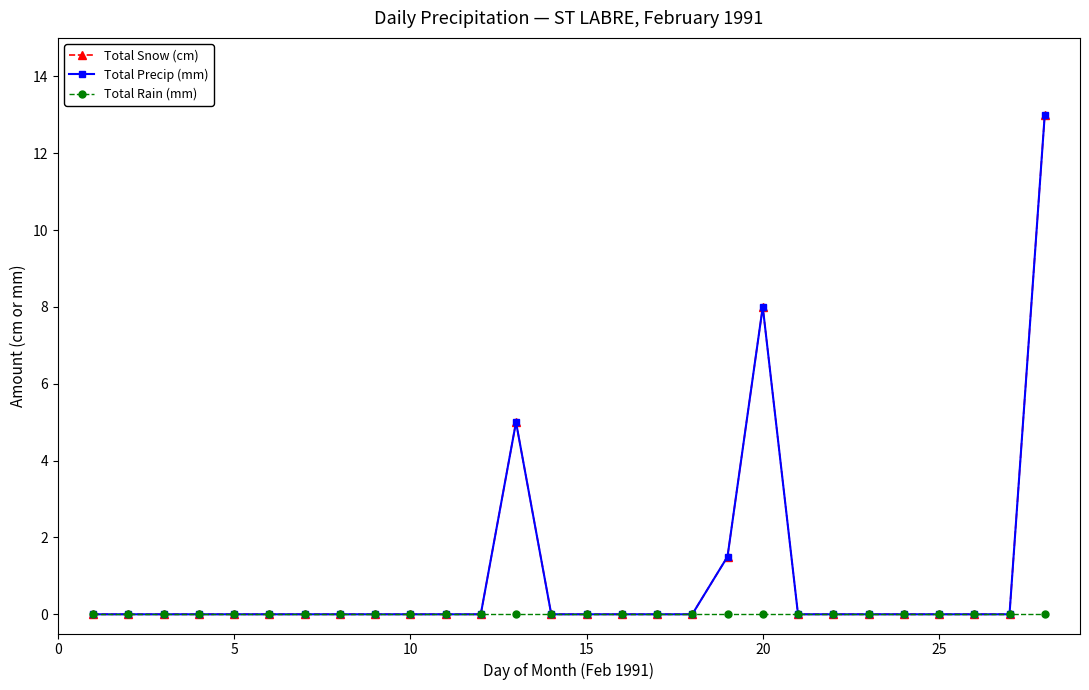

True or false: Total Snow (cm) and Total Precip (mm) intersect in this chart.

False